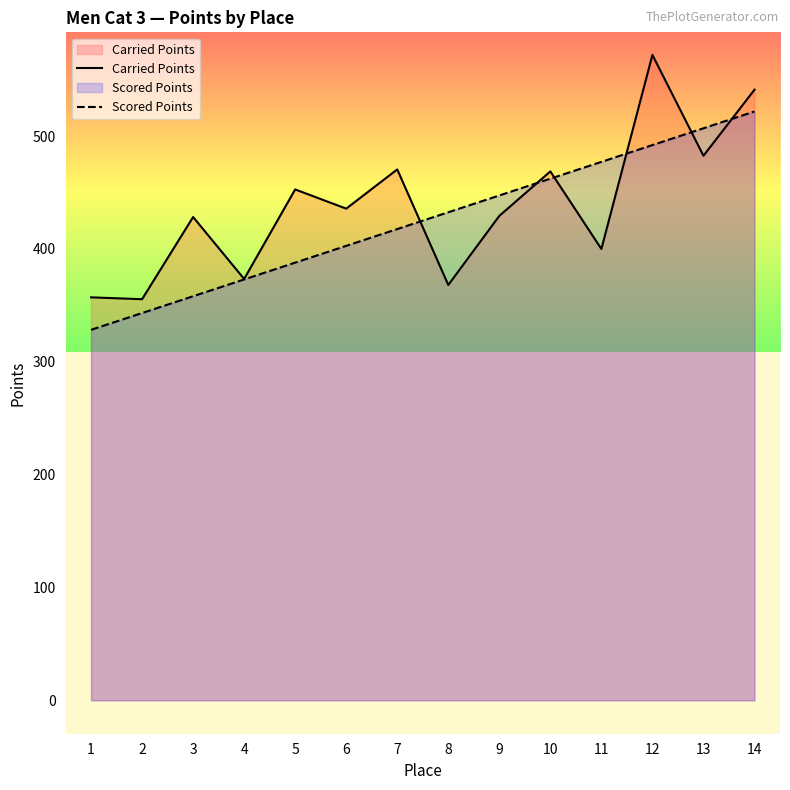

What is the average value of the Carried Points series?

438.2